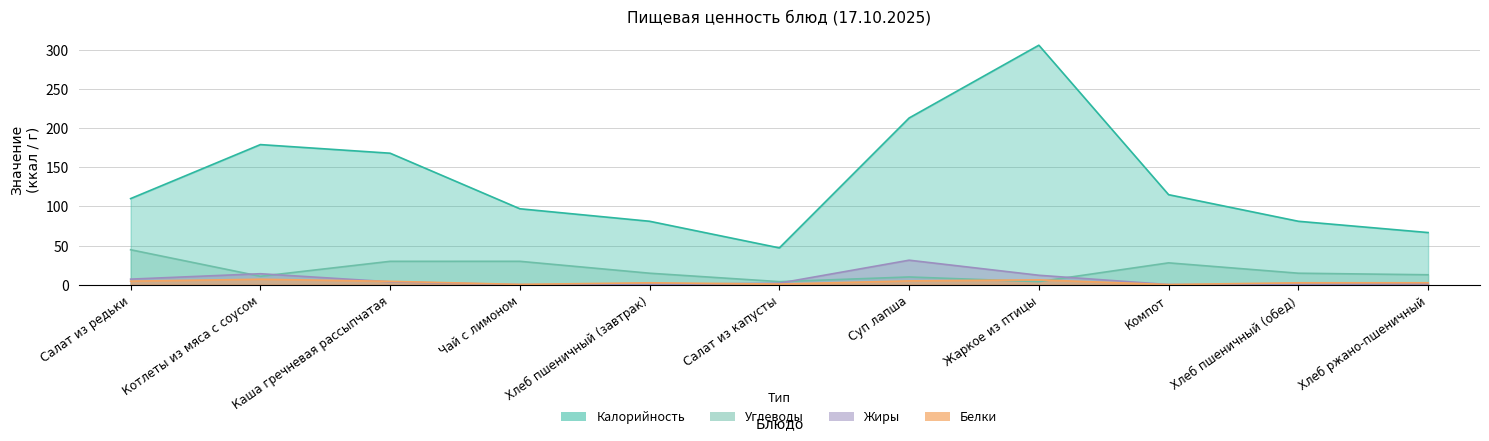

True or false: Углеводы has a value of 3.9 at Салат из капусты.

True